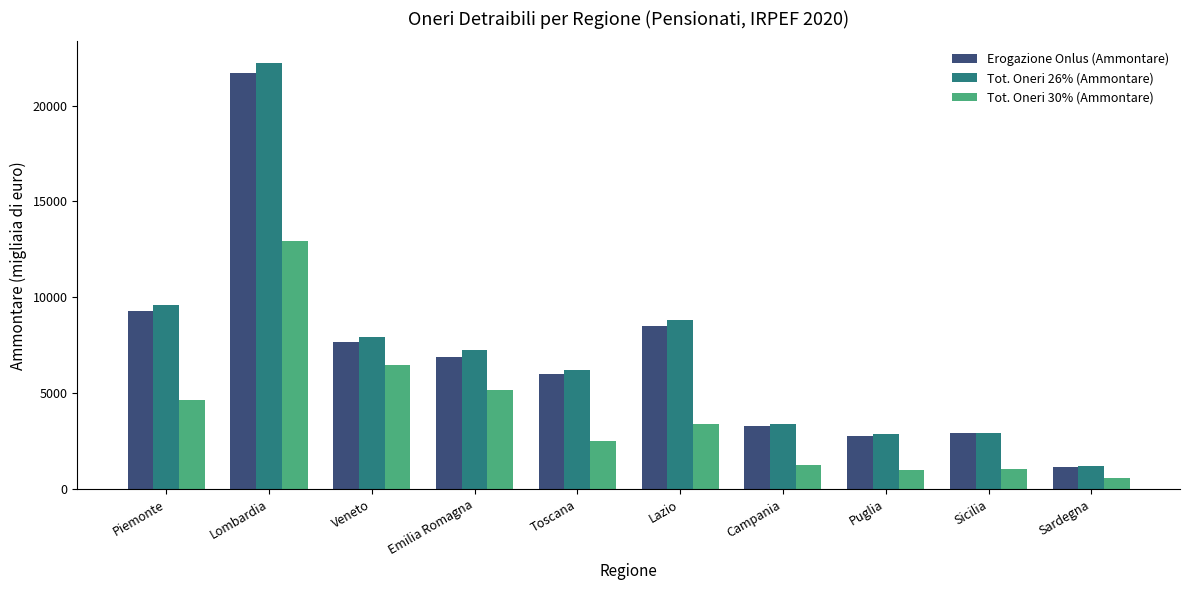

How many groups of bars are there?

10